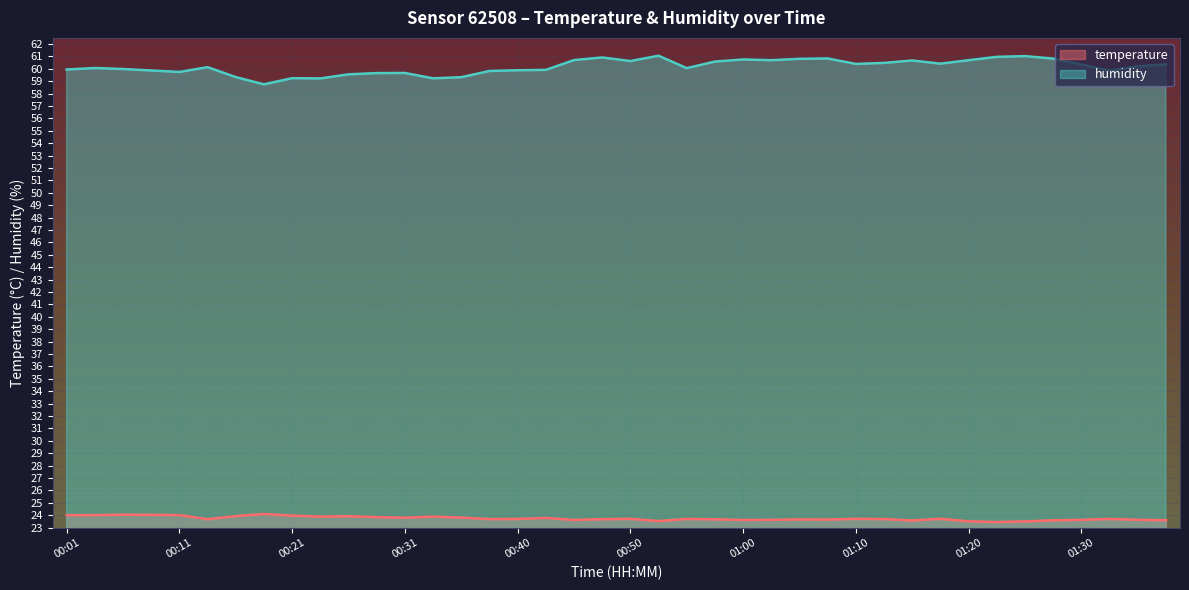

Which has a higher value, 00:38 or 01:10?

01:10